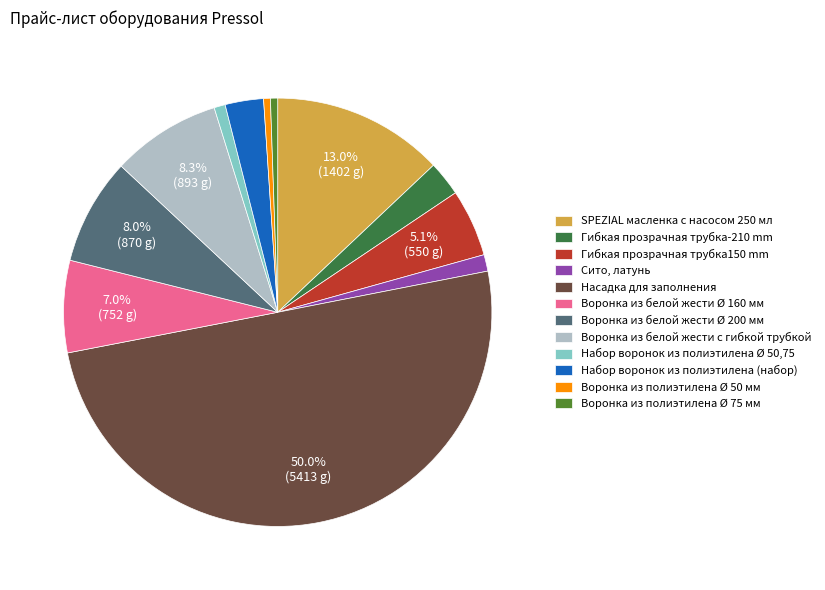

What portion of the pie excludes Воронка из полиэтилена Ø 50 мм?

99.5%